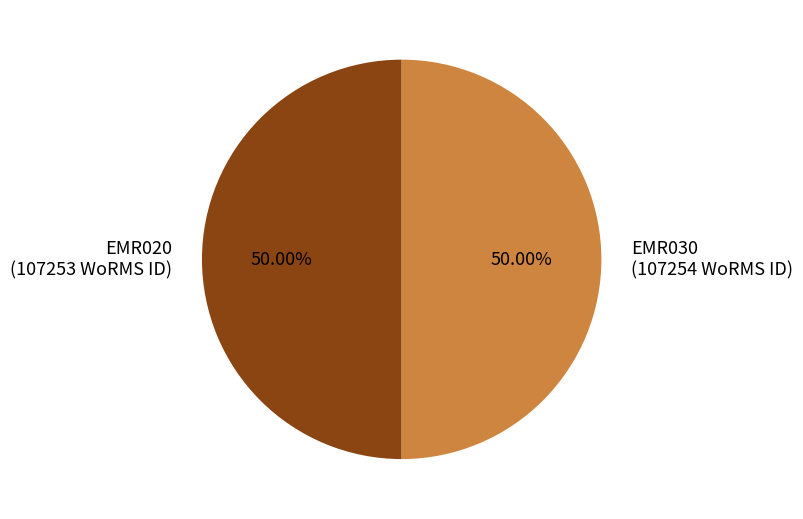

Is it true that EMR020 is 57% of the pie?

False